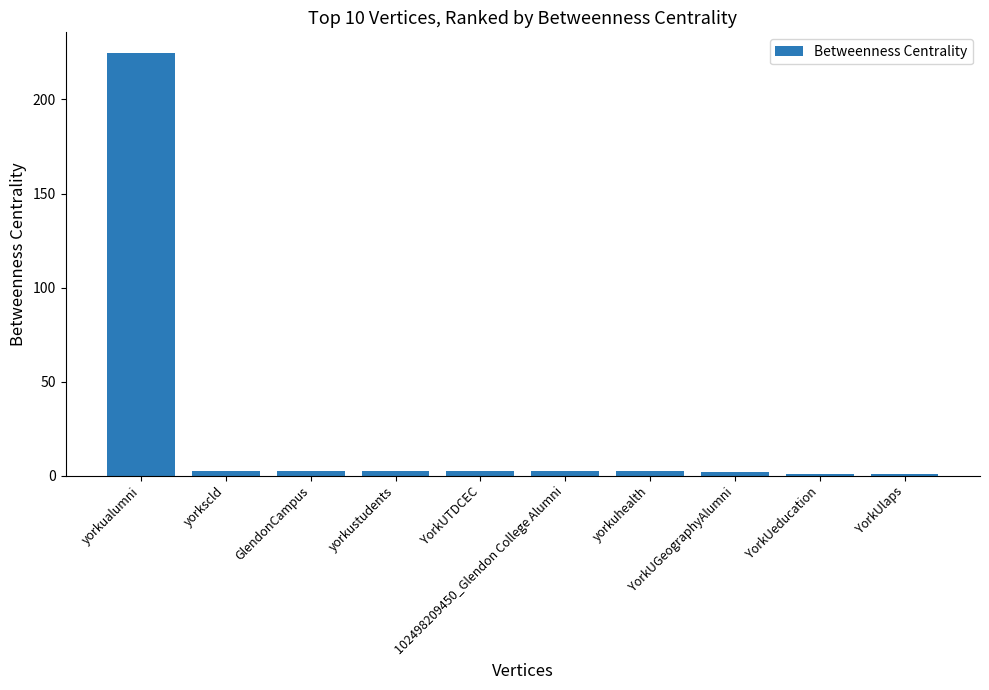

What is the label of the 9th bar from the left?

YorkUeducation